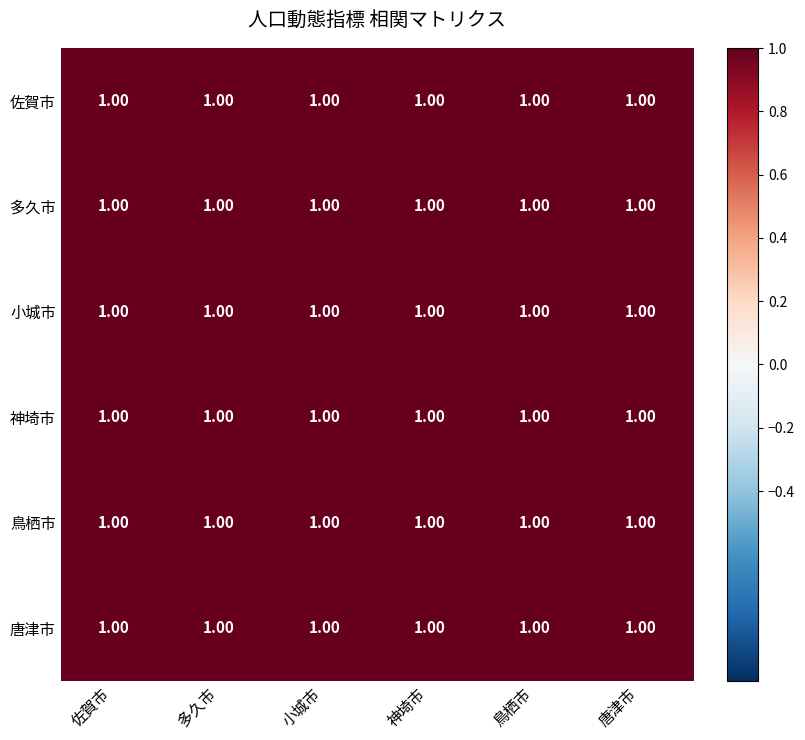

The 神埼市 series shows 1.0 at 佐賀市. True or false?

True